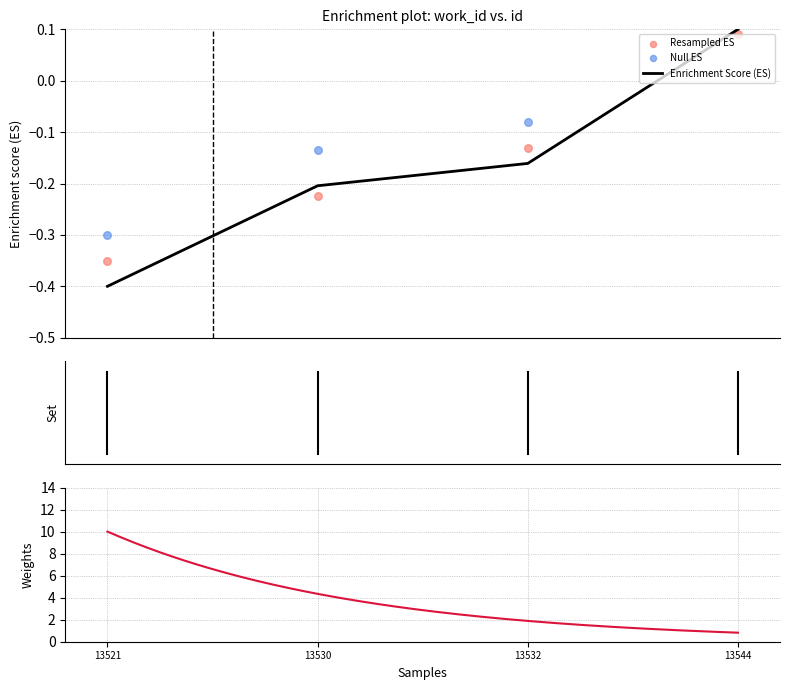

True or false: Enrichment Score (ES) has more than 1 interior local peaks.

False